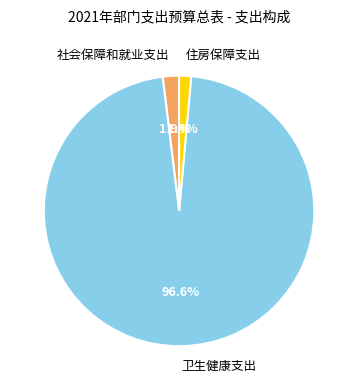

Rank the categories by value from lowest to highest.

住房保障支出, 社会保障和就业支出, 卫生健康支出